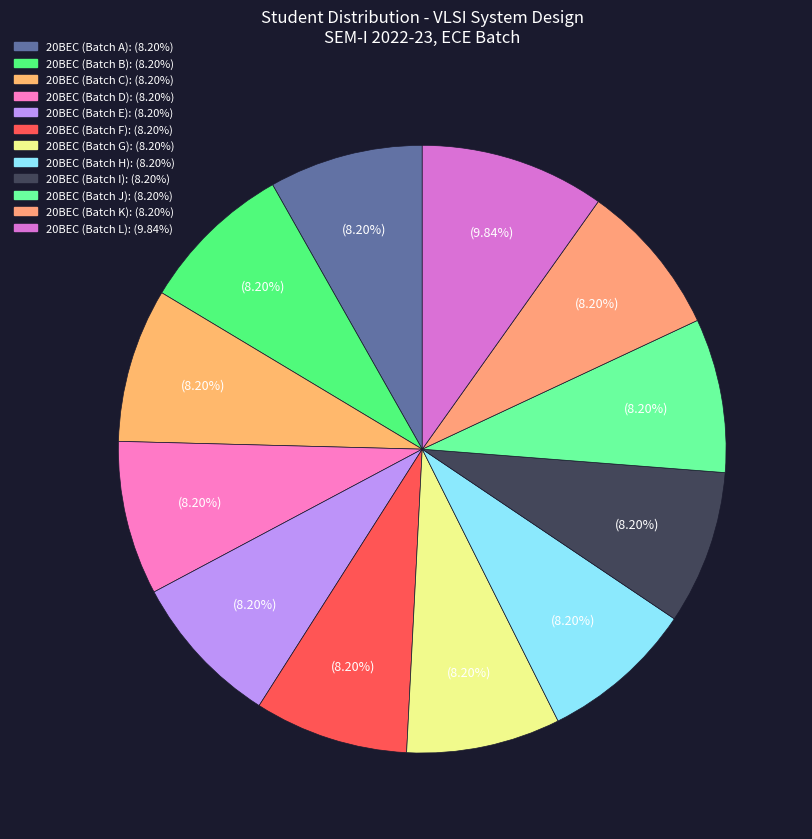

Does any single category account for the majority?

No